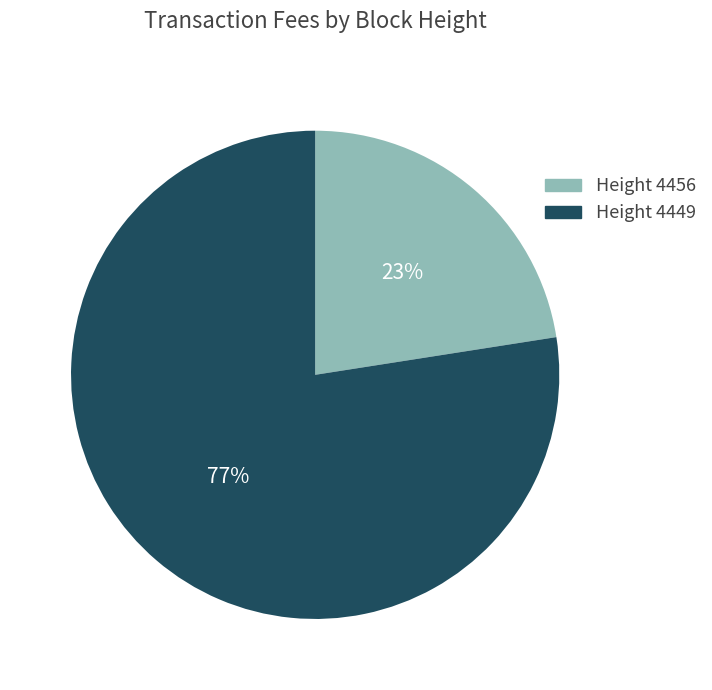

How many slices are in this pie chart?

2